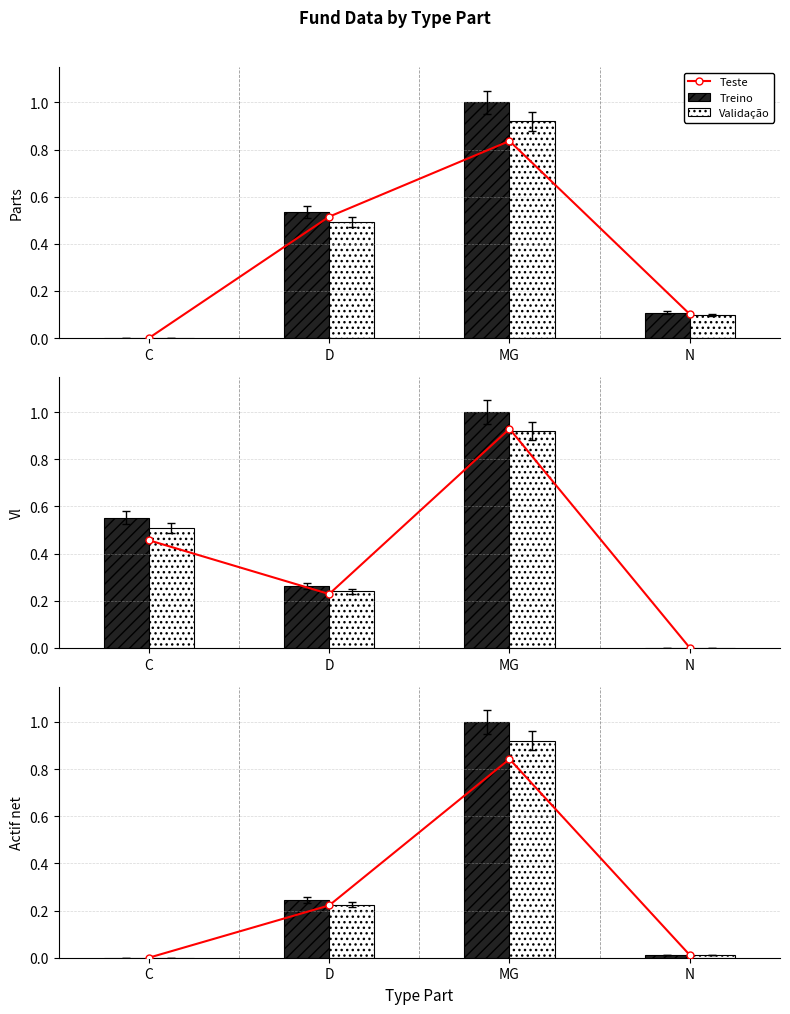

List the labels in order of value, largest first.

MG, D, N, C